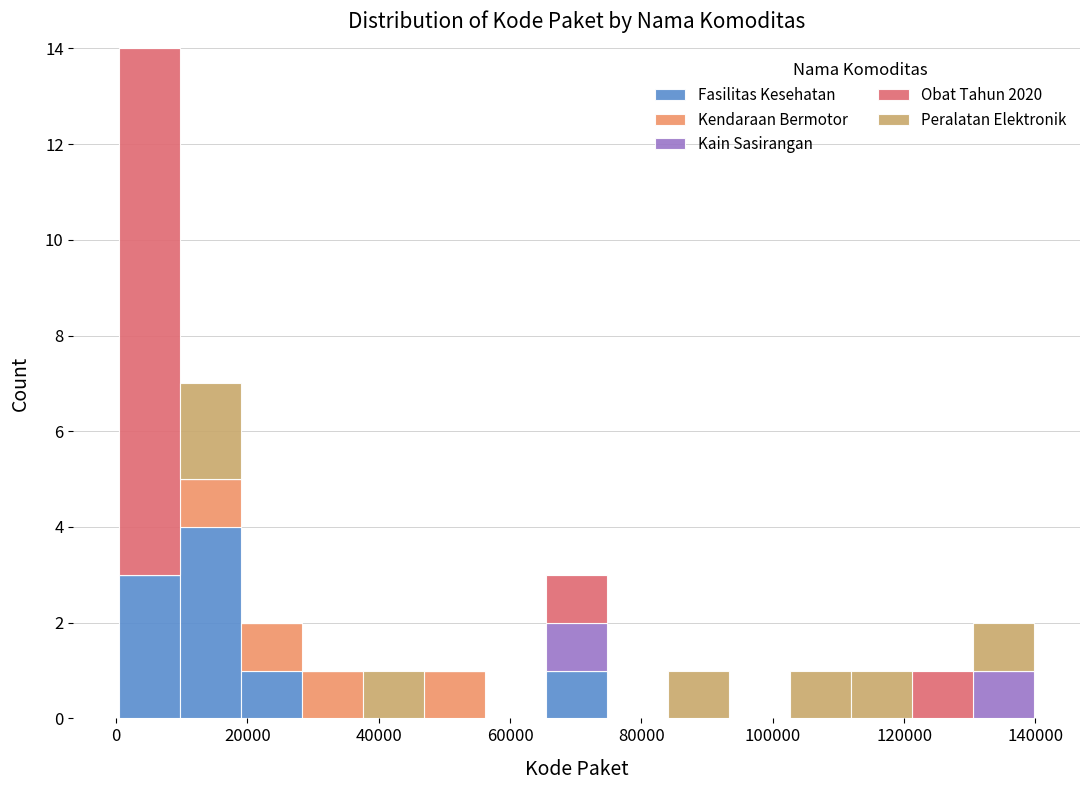

Which range on the x-axis has the tallest stacked bar (by total height)?

0 to 10000